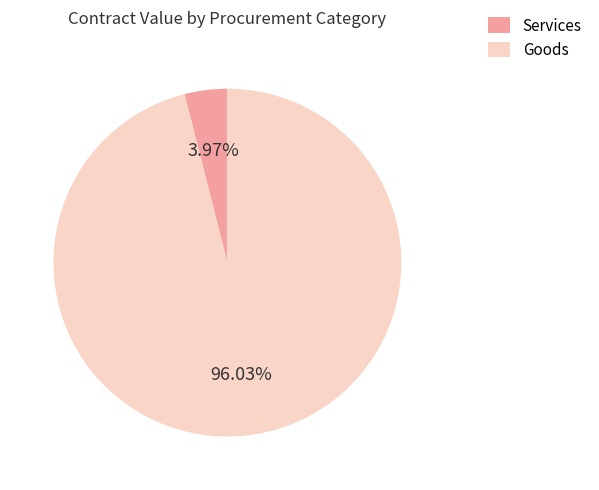

Count the number of slices in the pie.

2